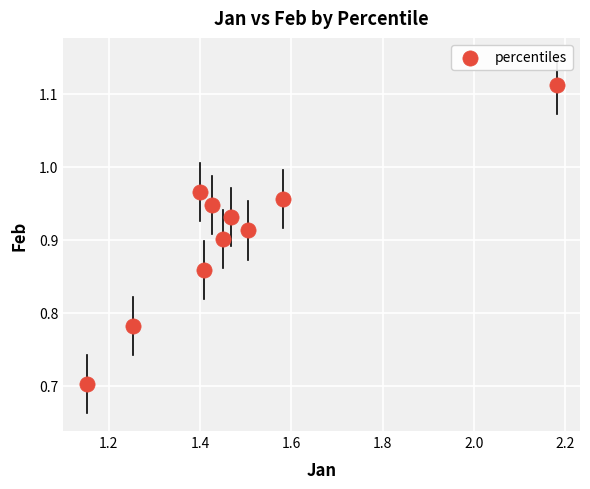

What Y value in the scatter plot is closest to 0?

0.7